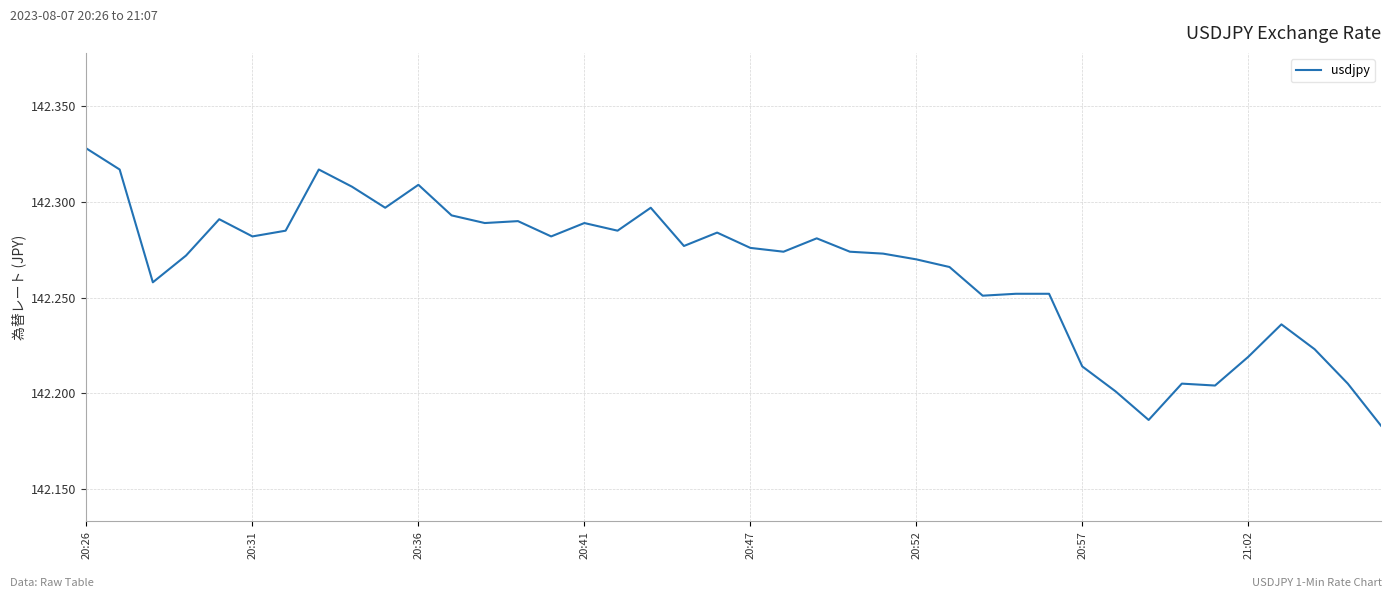

True or false: the data has more than 0 interior local peaks.

True